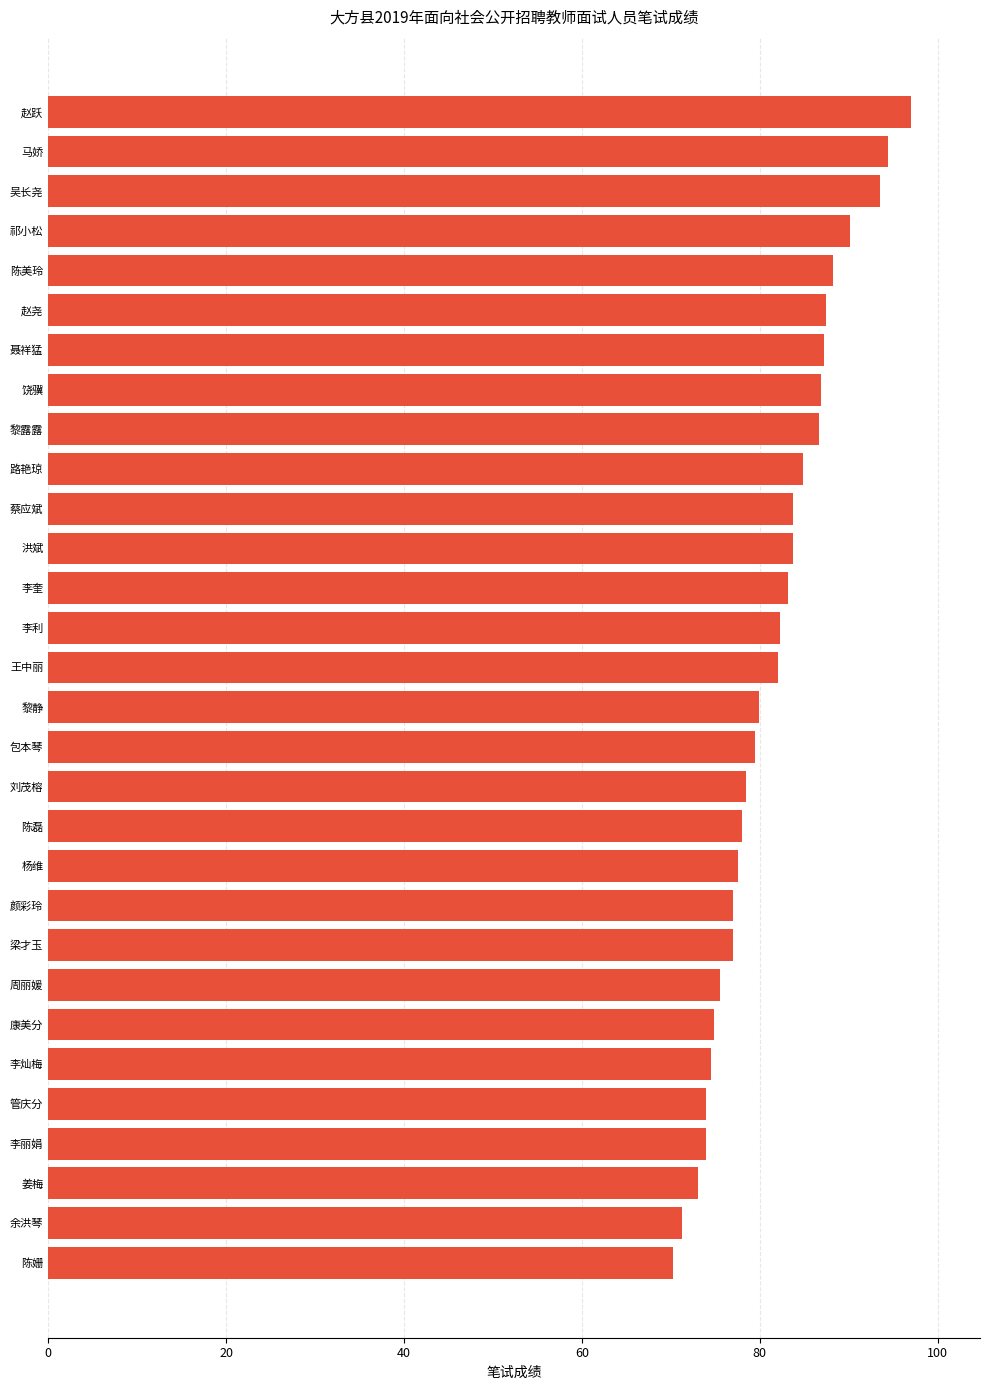

What position from the bottom is 吴长尧?

28